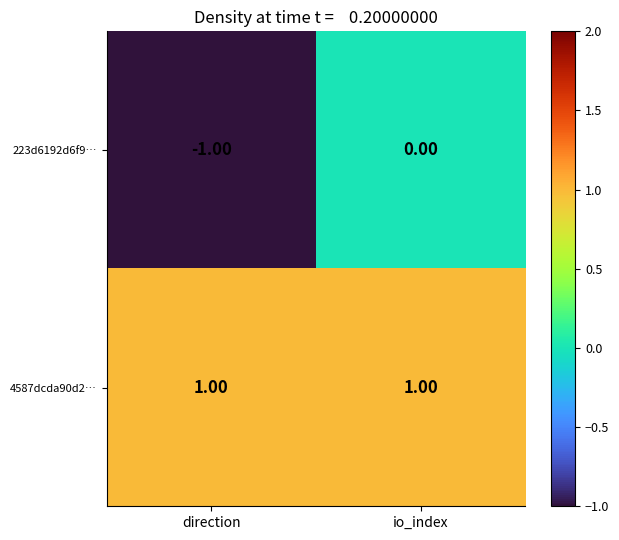

Which series has the widest spread of values?

223d6192d6f9…